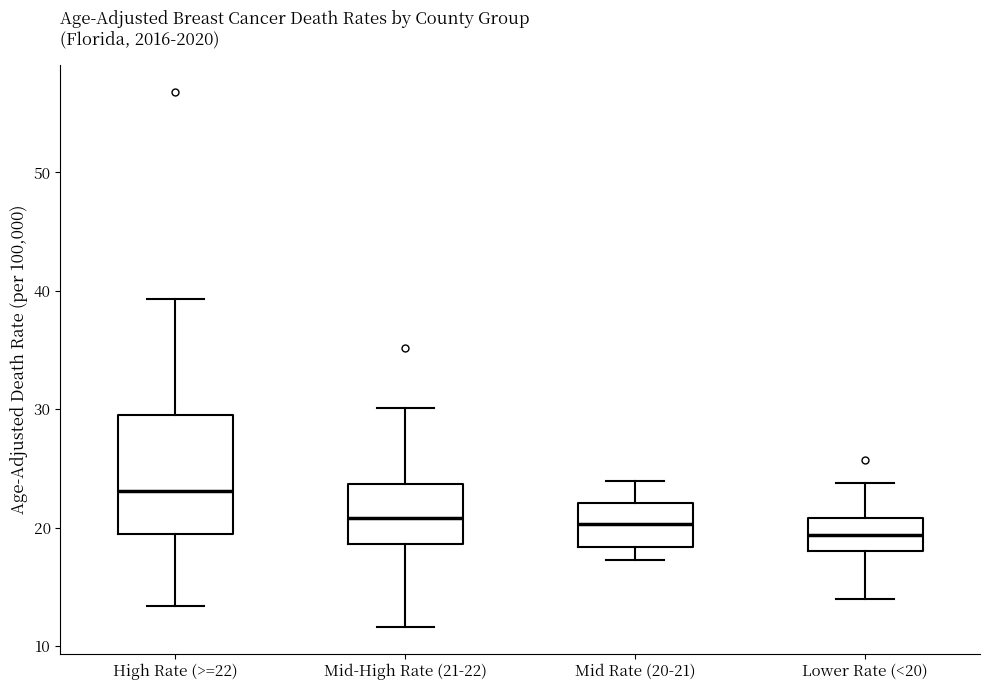

Where does the lower whisker of the box for Lower Rate (<20) end on the y-axis? The values are not printed on the chart, so give them approximately, as read against the axis.

14